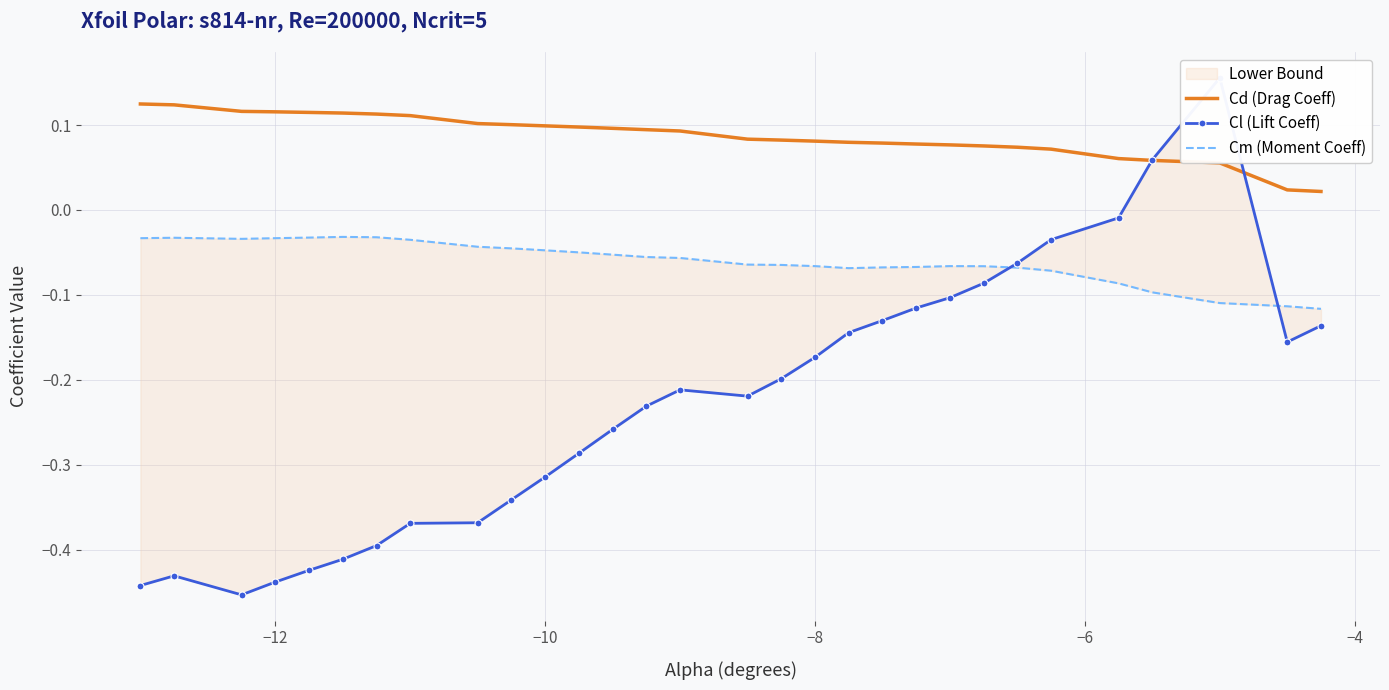

True or false: Cm (Moment Coeff) and Cd (Drag Coeff) intersect in this chart.

False